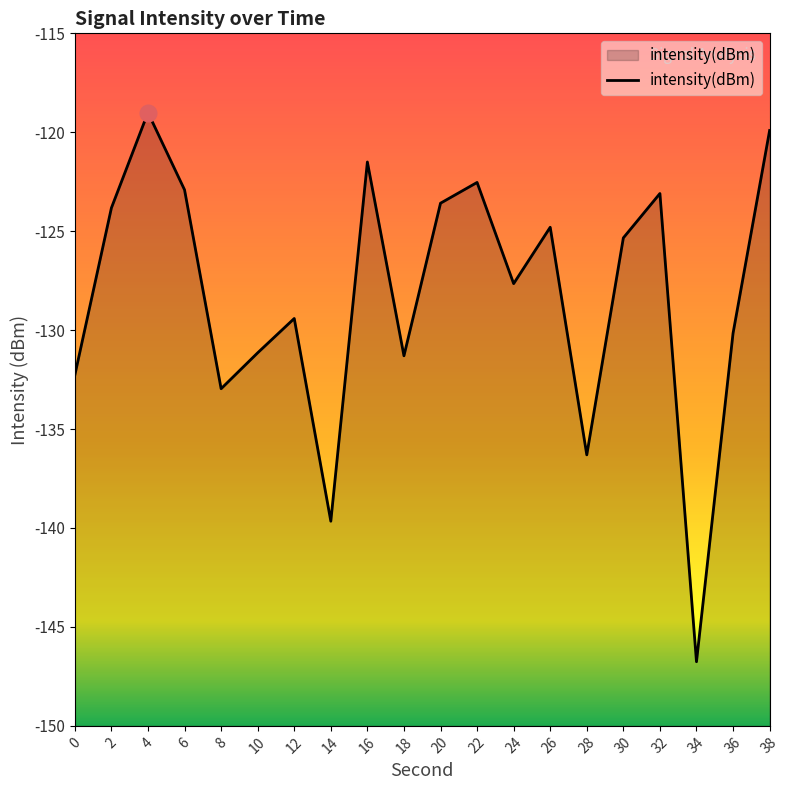

What is the change in value from 28 to 38?

+16.4